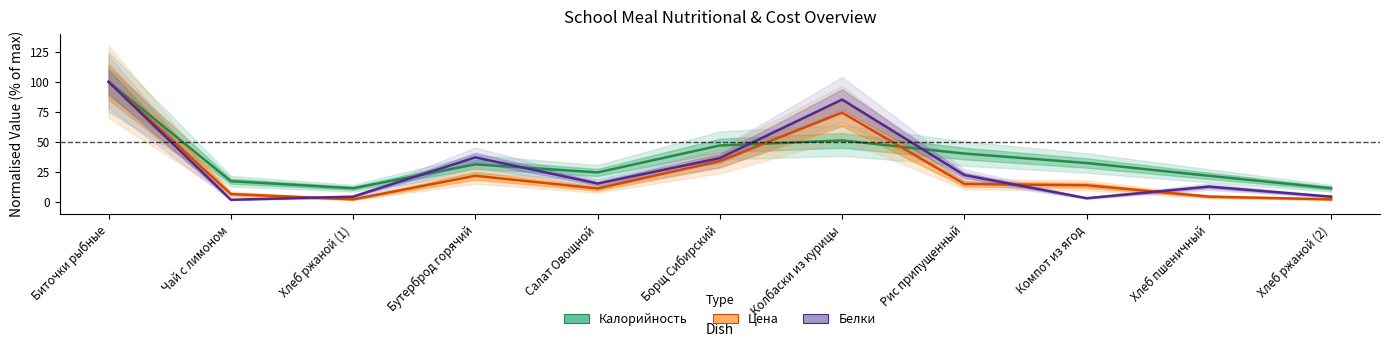

At Чай с лимоном, list the series in order from smallest to largest.

Белки, Цена, Калорийность